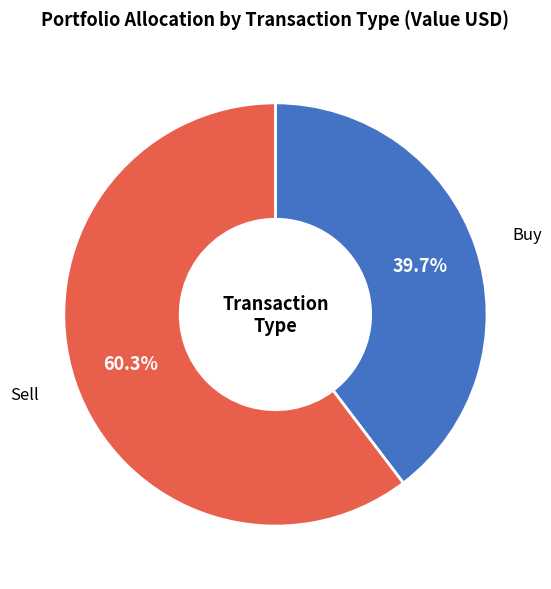

Does any single category account for the majority?

Yes